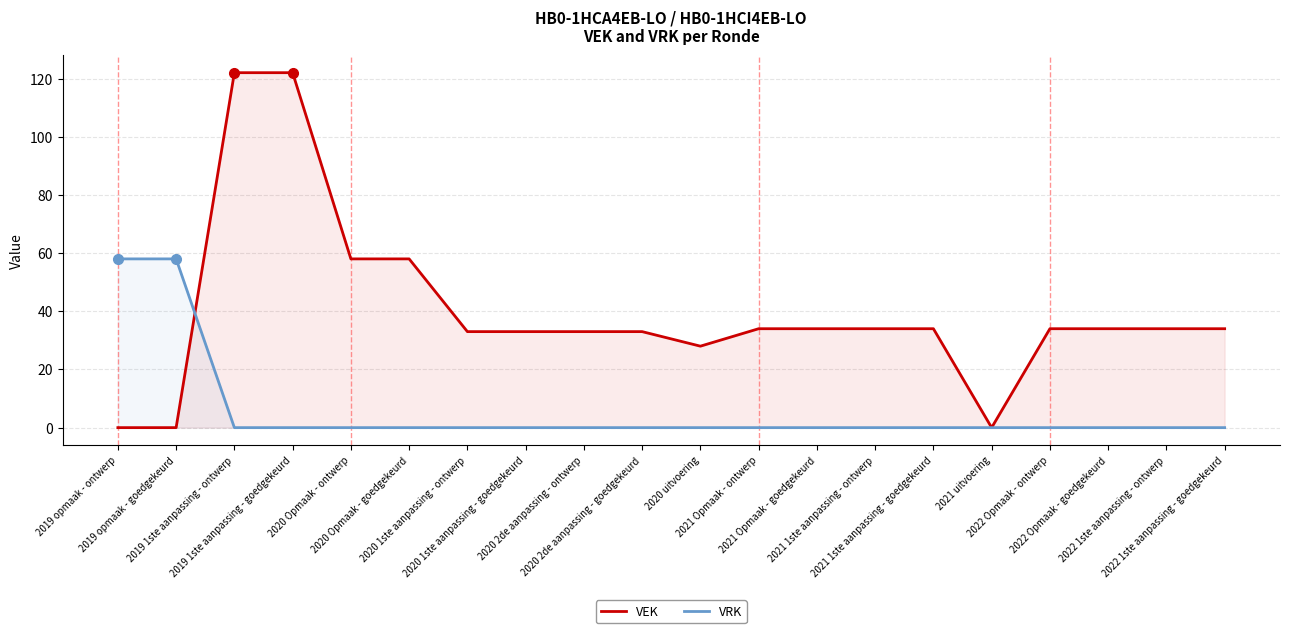

At which category is the sum across all series the highest?

2019 1ste aanpassing - ontwerp